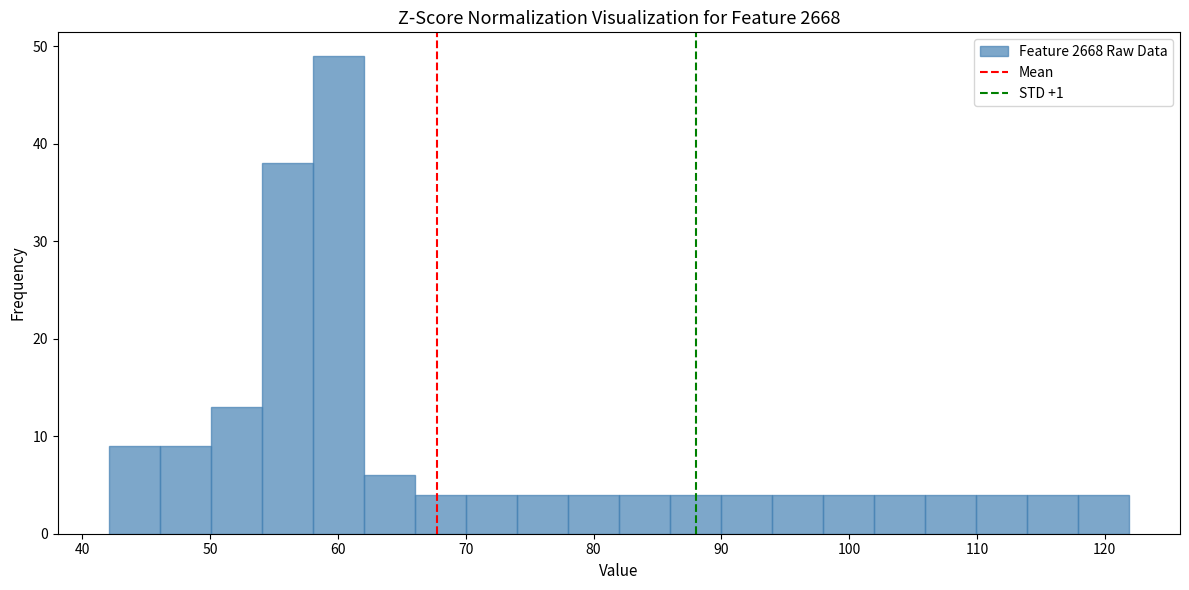

Around what value on the x-axis is the tallest bar? Give the approximate position of its centre, as read against the axis.

60